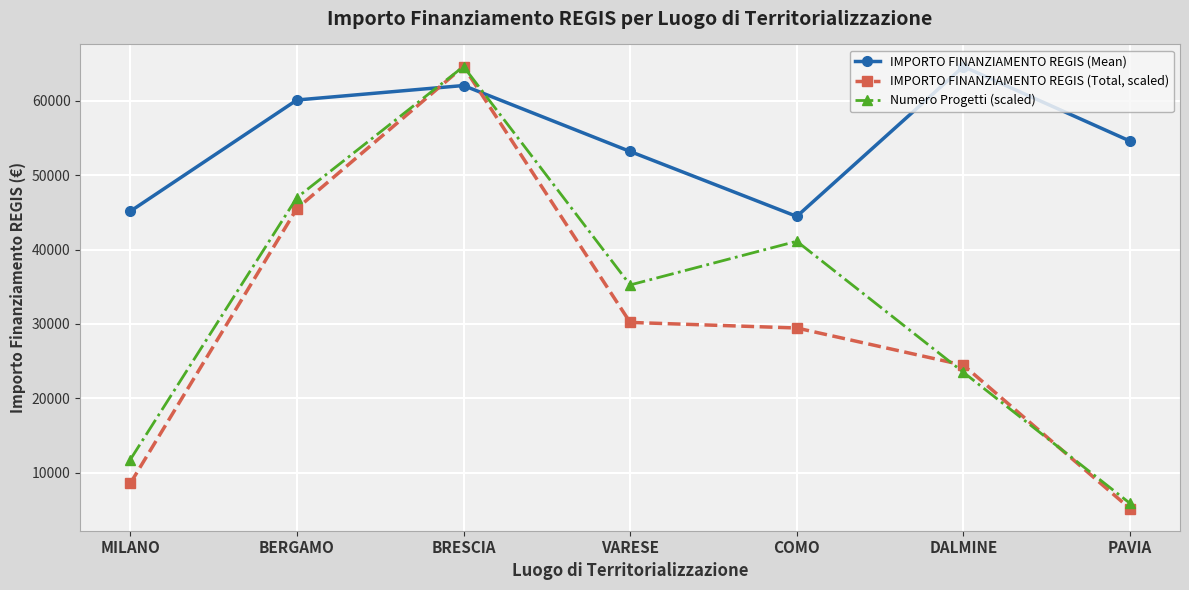

At which label does Numero Progetti (scaled) first exceed 35234?

BERGAMO